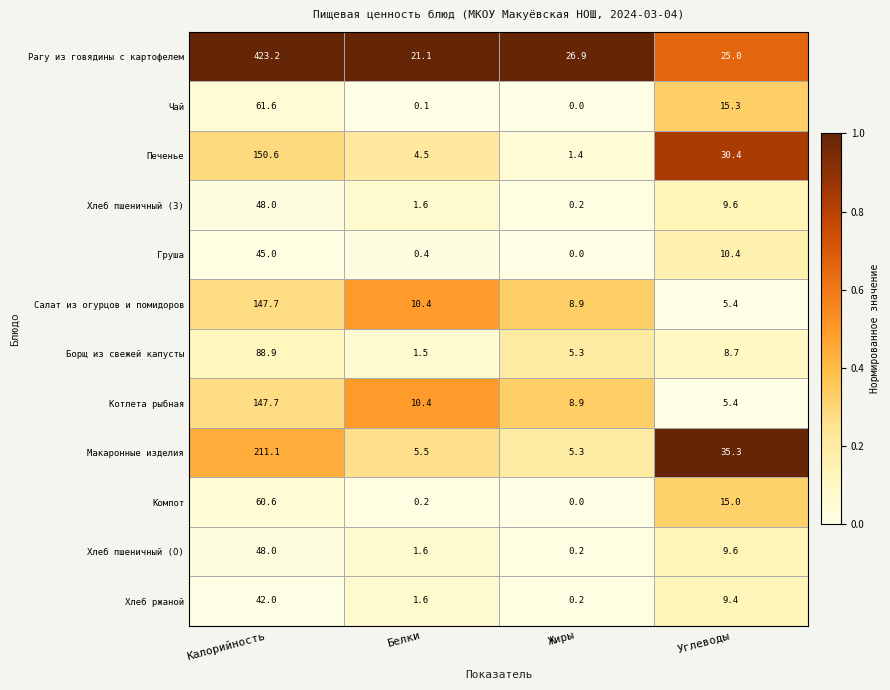

At which category is the sum across all series the highest?

Калорийность